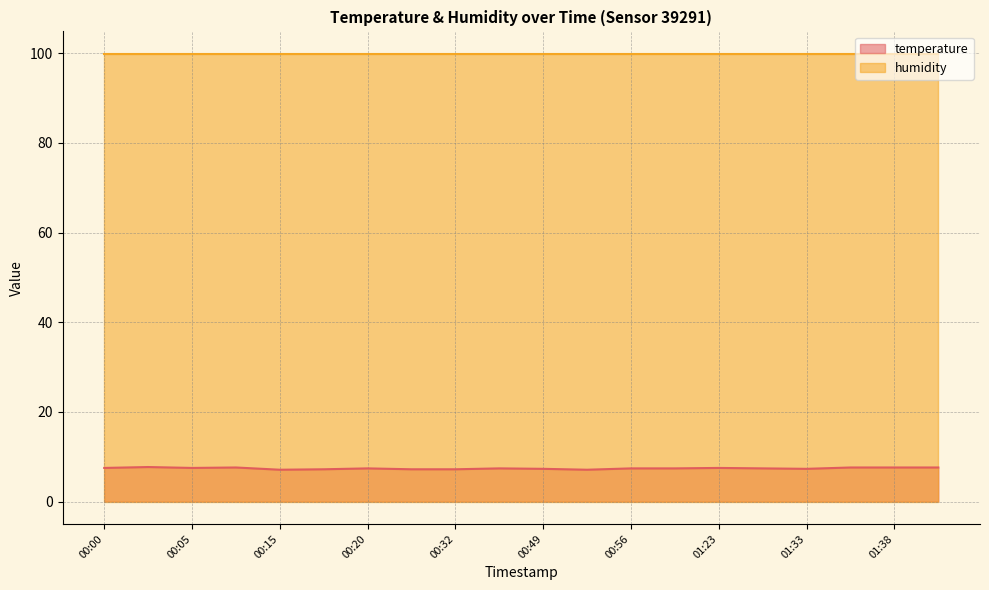

How many points are higher than both their immediate neighbors (excluding endpoints)?

5